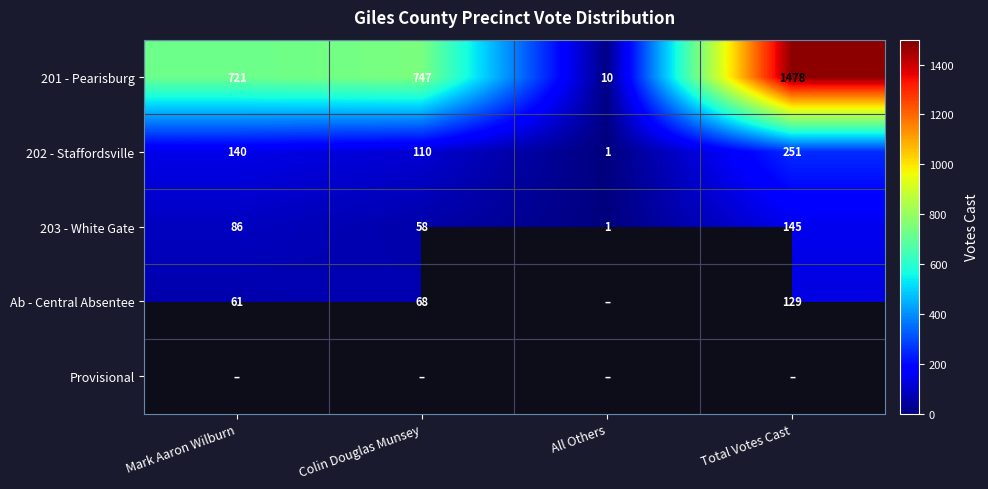

The value of 201 - Pearisburg at Total Votes Cast is 1478. True or false?

True